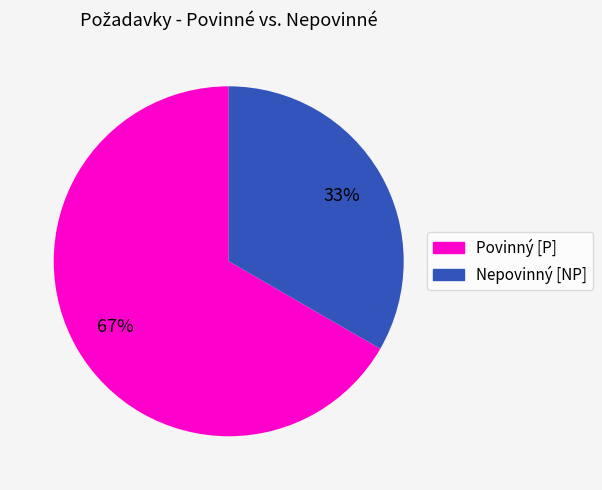

How many segments does this pie chart have?

2